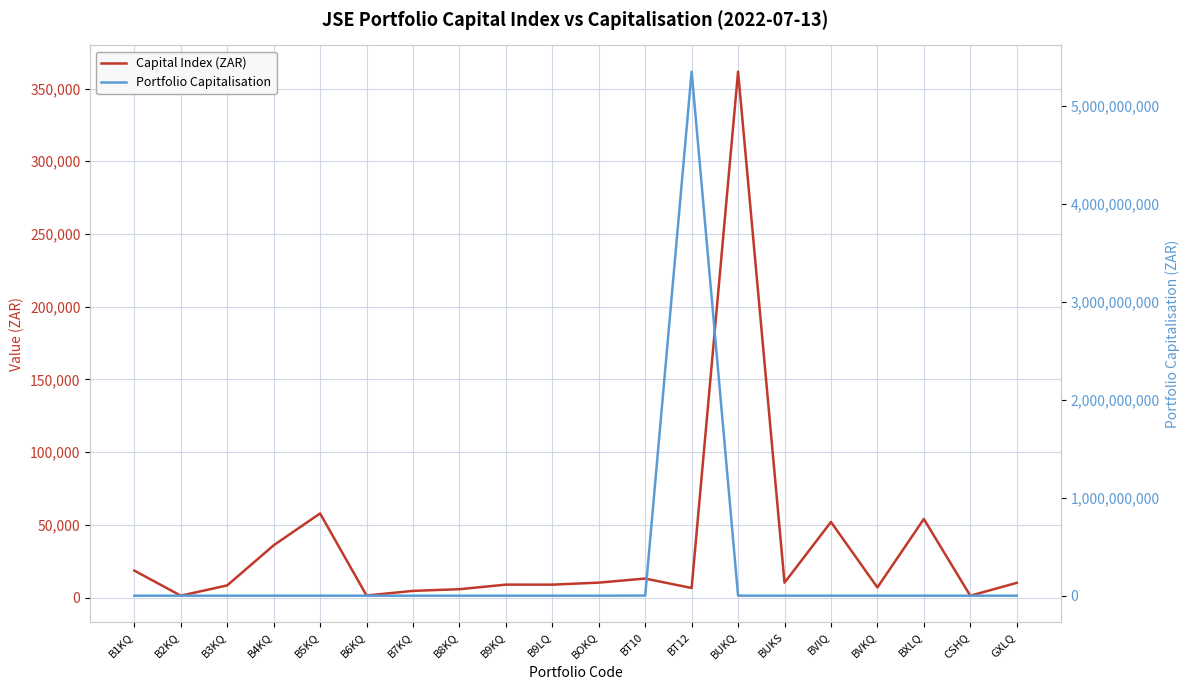

What is the greatest value displayed?

5353313275.0